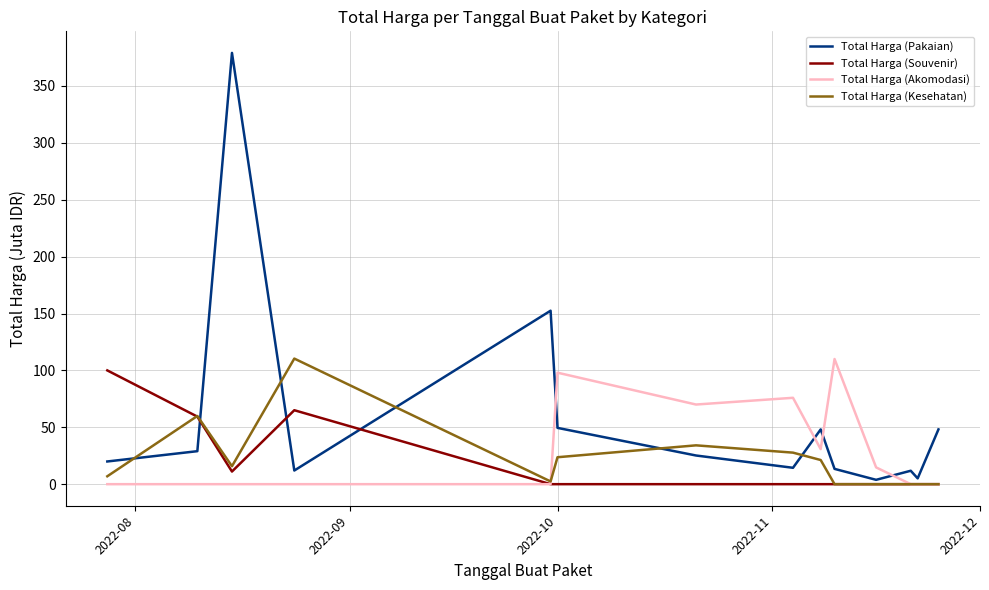

Which series has the largest range (max minus min)?

Total Harga (Pakaian)